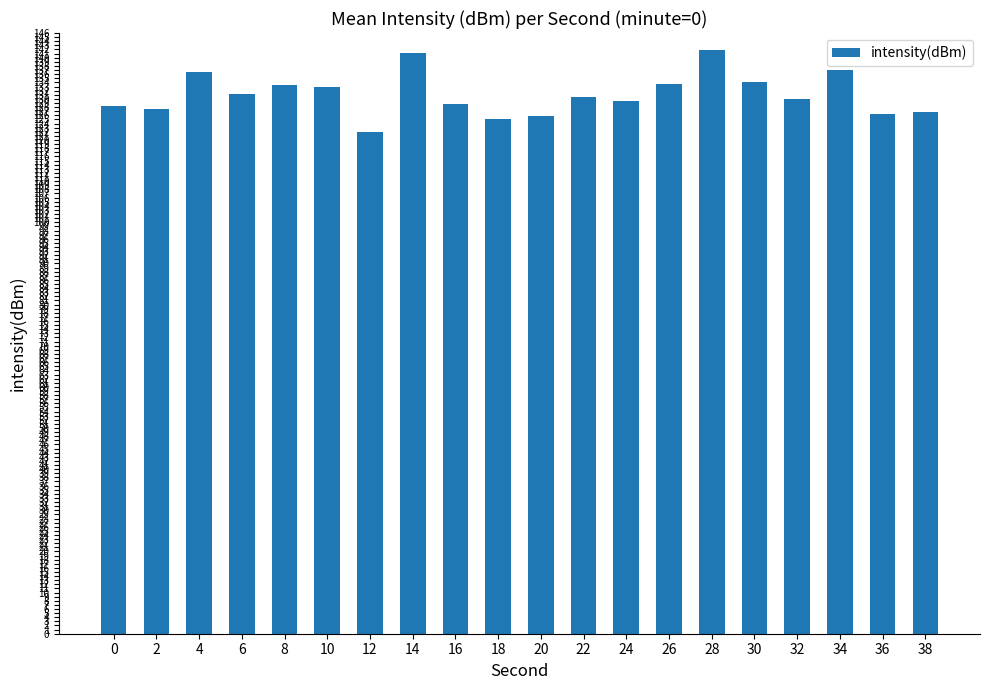

What is the ratio of the value at 24 to the value at 14?

0.9